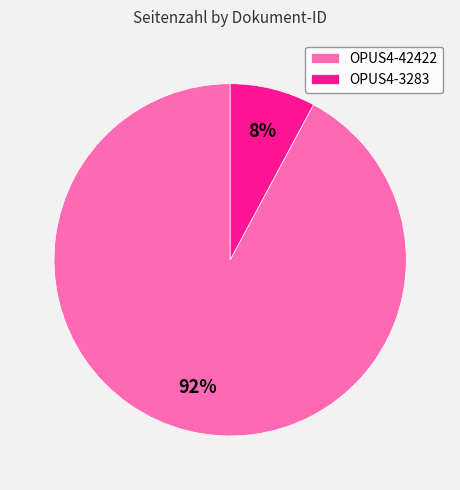

How many segments does this pie chart have?

2